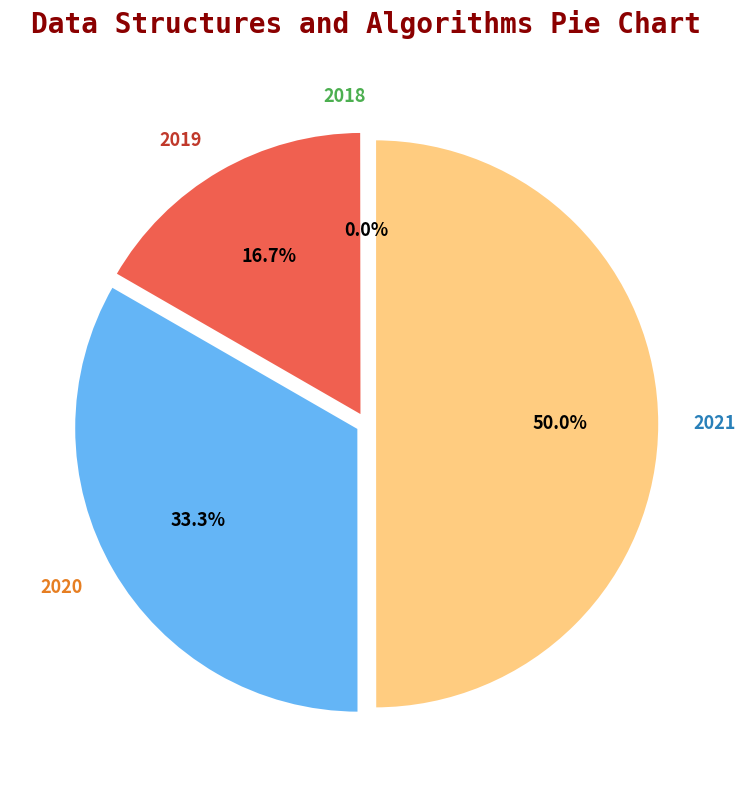

To the nearest percent, what is the average slice percentage?

25%